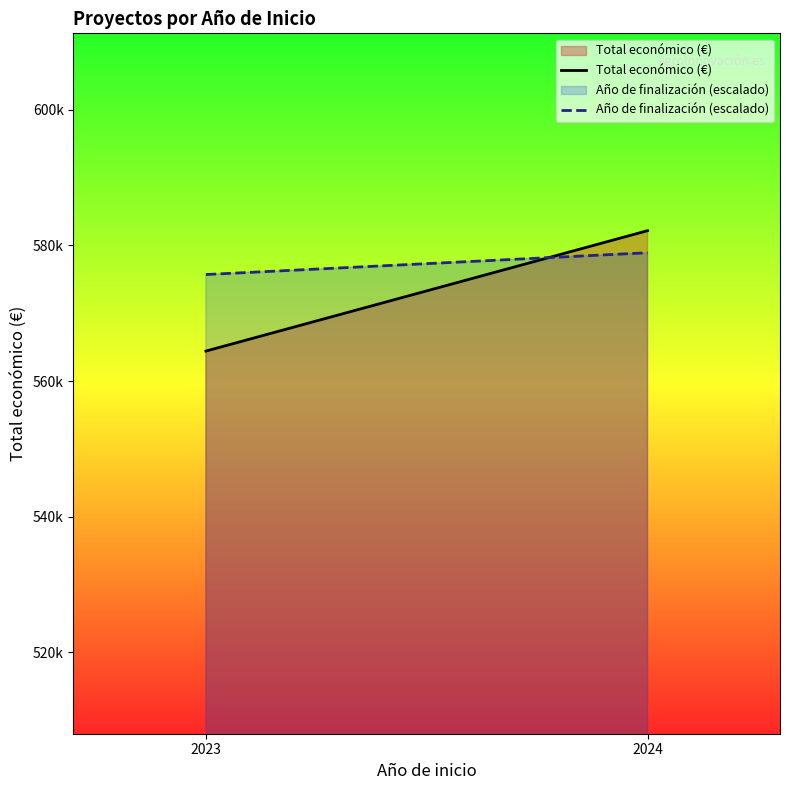

List the labels in order of Total económico (€) value, smallest first.

2023, 2024